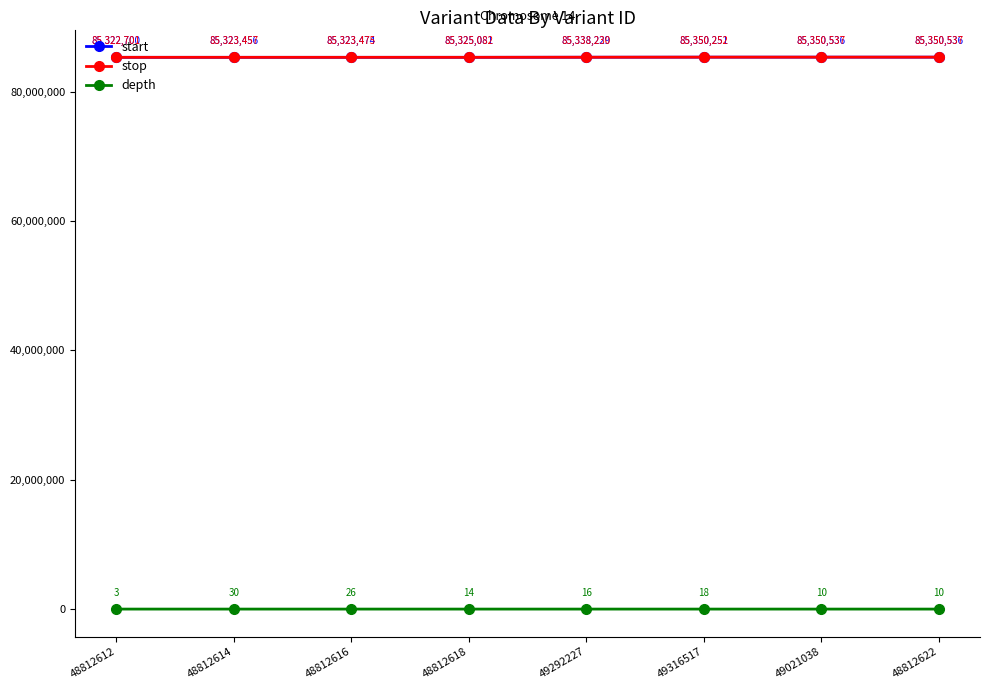

What is the spread (max minus min) of values at 49292227?

85338214